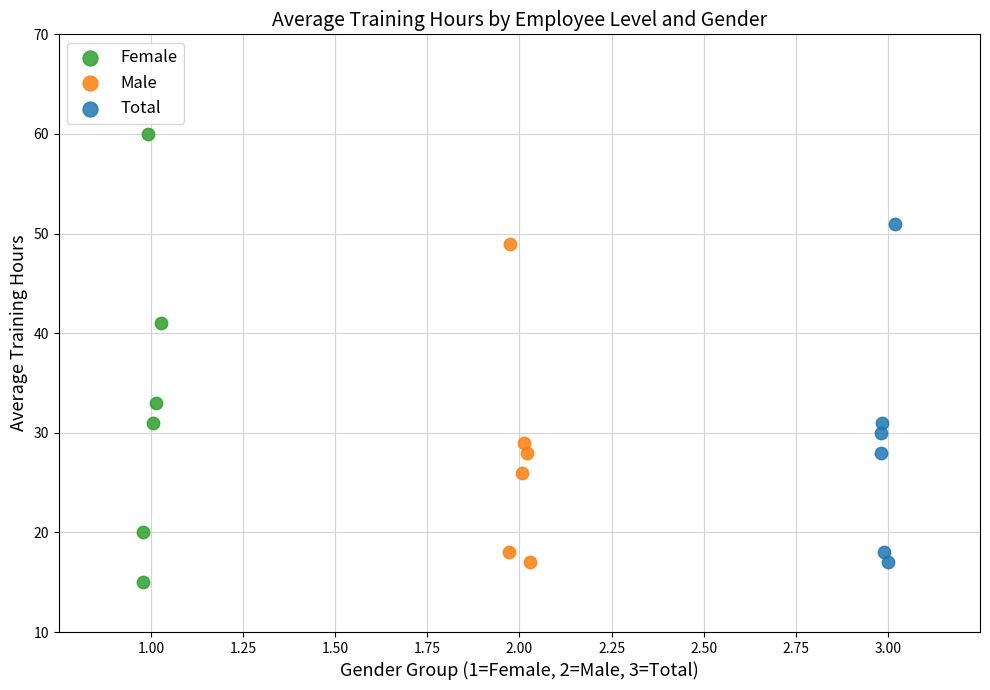

What are all the series names shown in the legend?

Female, Male, Total